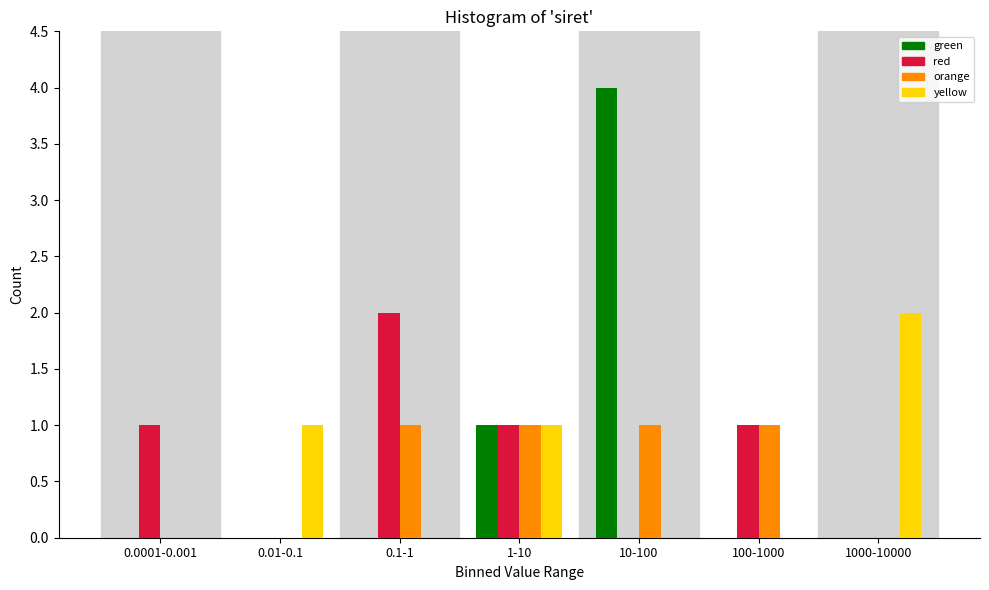

Reading left to right, extract all data points from this chart.

green: 0.0001-0.001=0	0.01-0.1=0	0.1-1=0	1-10=1	10-100=4	100-1000=0	1000-10000=0
red: 0.0001-0.001=1	0.01-0.1=0	0.1-1=2	1-10=1	10-100=0	100-1000=1	1000-10000=0
orange: 0.0001-0.001=0	0.01-0.1=0	0.1-1=1	1-10=1	10-100=1	100-1000=1	1000-10000=0
yellow: 0.0001-0.001=0	0.01-0.1=1	0.1-1=0	1-10=1	10-100=0	100-1000=0	1000-10000=2